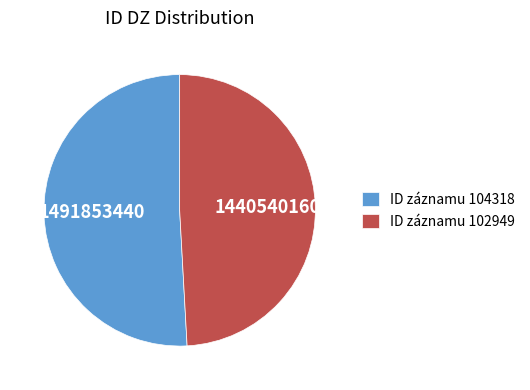

Between ID záznamu 104318 and ID záznamu 102949, which is larger?

ID záznamu 104318